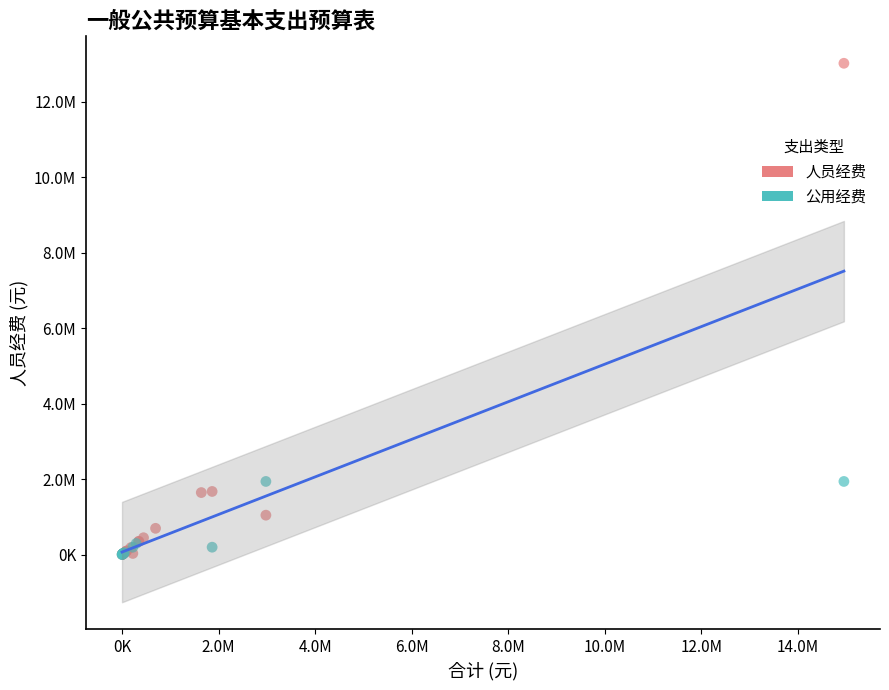

Which series contains the highest Y value?

人员经费